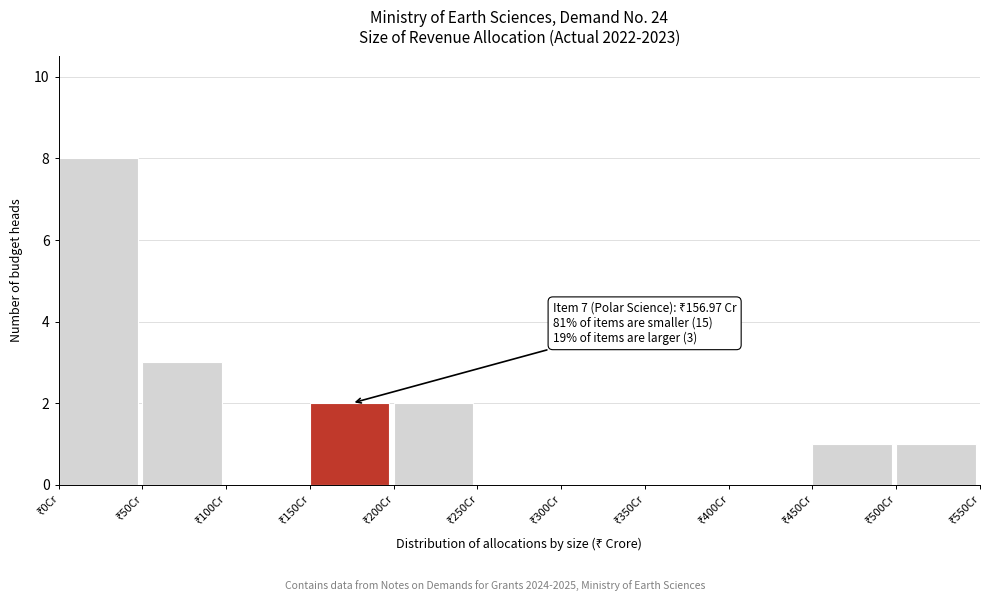

Over which range of the x-axis is the bar tallest?

0 to 50